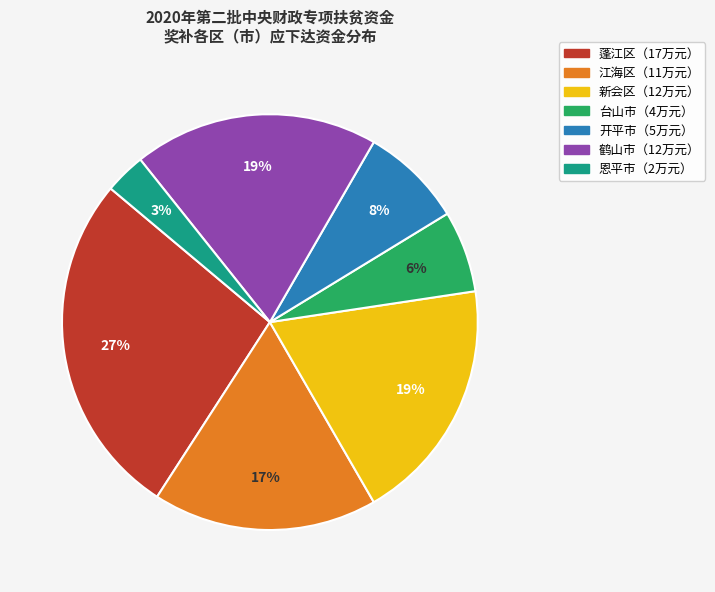

To the nearest percent, what is the difference between the largest and smallest slice percentages?

24%